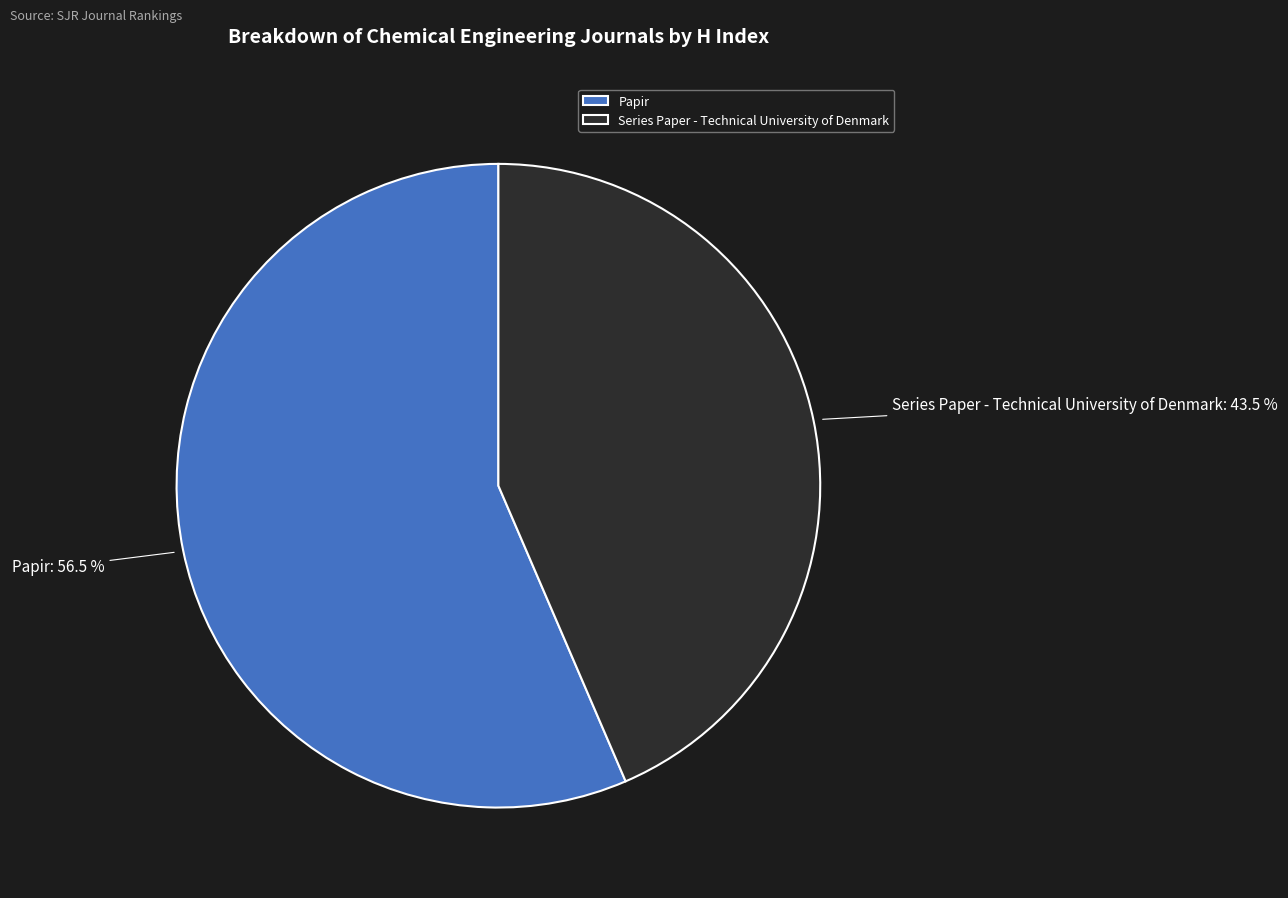

Between Papir and Series Paper - Technical University of Denmark, which is larger?

Papir